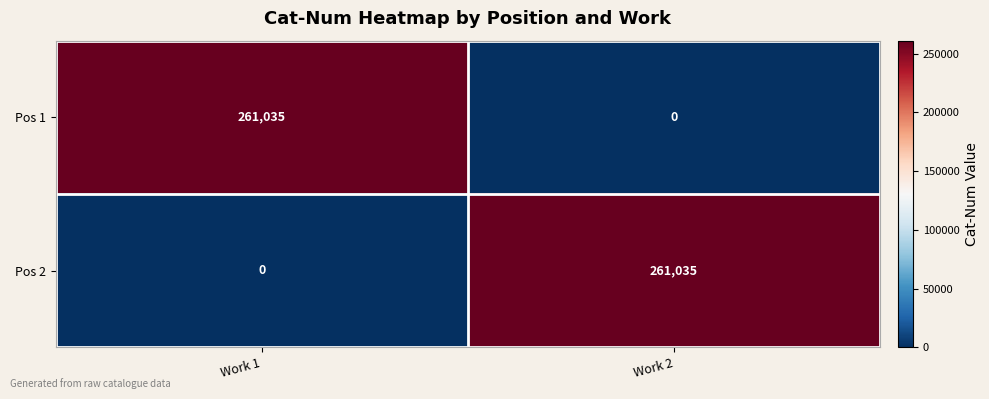

What is the difference between the highest and lowest values at Work 2?

261035